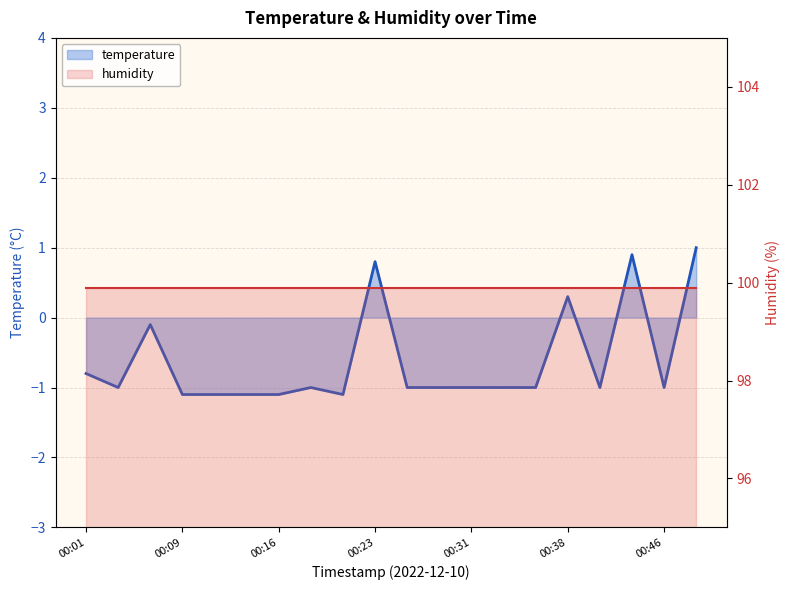

True or false: the data has more than 0 interior local peaks.

True